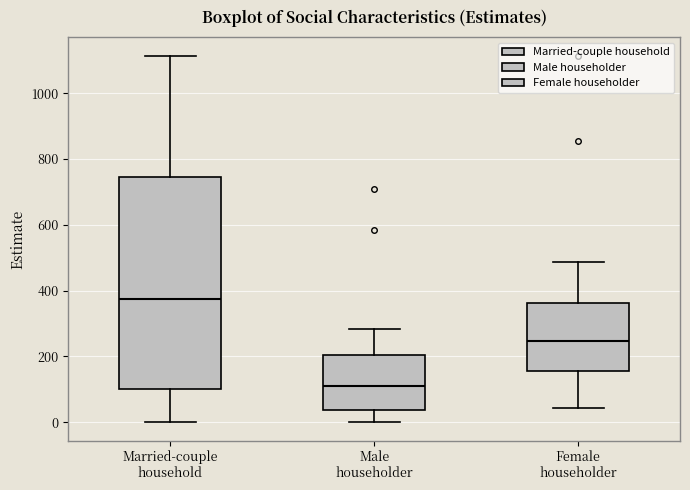

Reading left to right, transcribe this box plot: for each box, give where its median line is, the range the box spans, and where its two whiskers end, as read against the y-axis. The values are not printed on the chart, so give them approximately, as read against the axis.

Married-couple household: median 380, box 100 to 740, whiskers 0 to 1120
Male householder: median 120, box 40 to 200, whiskers 0 to 280
Female householder: median 240, box 160 to 360, whiskers 40 to 480